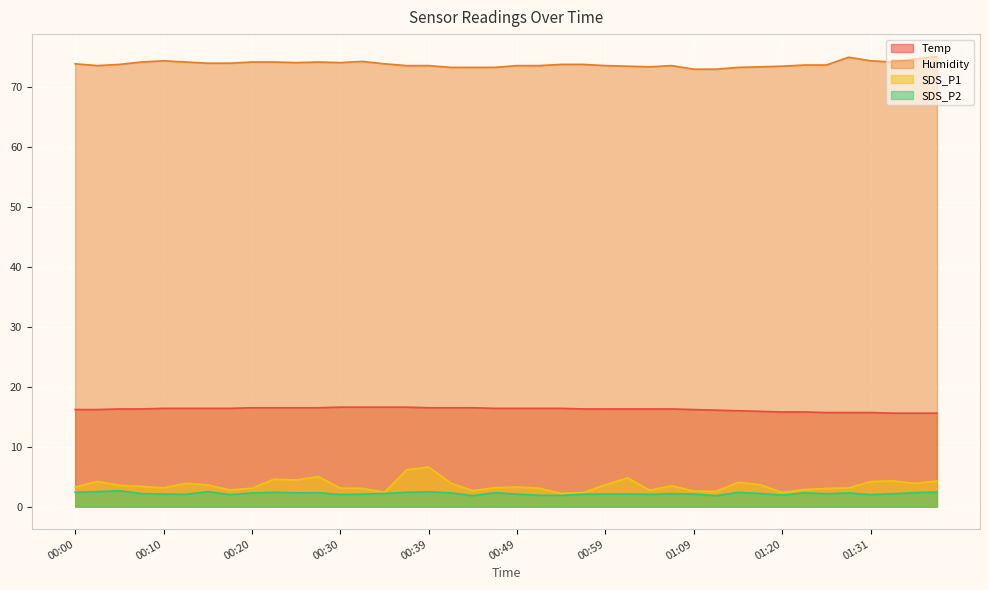

Reading left to right, extract all data points from this chart.

Temp: 16.2	16.2	16.3	16.3	16.4	16.4	16.4	16.4	16.5	16.5	16.5	16.5	16.6	16.6	16.6	16.6	16.5	16.5	16.5	16.4	16.4	16.4	16.4	16.3	16.3	16.3	16.3	16.3	16.2	16.1	16.0	15.9	15.8	15.8	15.7	15.7	15.7	15.6	15.6	15.6
Humidity: 73.9	73.6	73.8	74.2	74.4	74.2	74.0	74.0	74.2	74.2	74.1	74.2	74.1	74.3	73.9	73.6	73.6	73.3	73.3	73.3	73.6	73.6	73.8	73.8	73.6	73.5	73.4	73.6	73.0	73.0	73.3	73.4	73.5	73.7	73.7	75.0	74.4	74.2	74.7	75.1
SDS_P1: 3.3	4.2	3.5	3.4	3.1	3.9	3.6	2.8	3.1	4.6	4.5	5.0	3.1	3.0	2.4	6.2	6.6	3.9	2.7	3.1	3.3	3.1	2.2	2.4	3.6	4.8	2.7	3.5	2.6	2.5	4.0	3.7	2.4	2.9	3.0	3.1	4.2	4.3	3.9	4.3
SDS_P2: 2.4	2.5	2.6	2.2	2.1	2.0	2.5	2.0	2.3	2.4	2.3	2.3	2.0	2.1	2.2	2.4	2.5	2.3	1.8	2.3	2.1	1.9	1.9	2.1	2.1	2.1	2.0	2.2	2.1	1.8	2.4	2.2	1.9	2.3	2.1	2.3	2.0	2.1	2.3	2.5